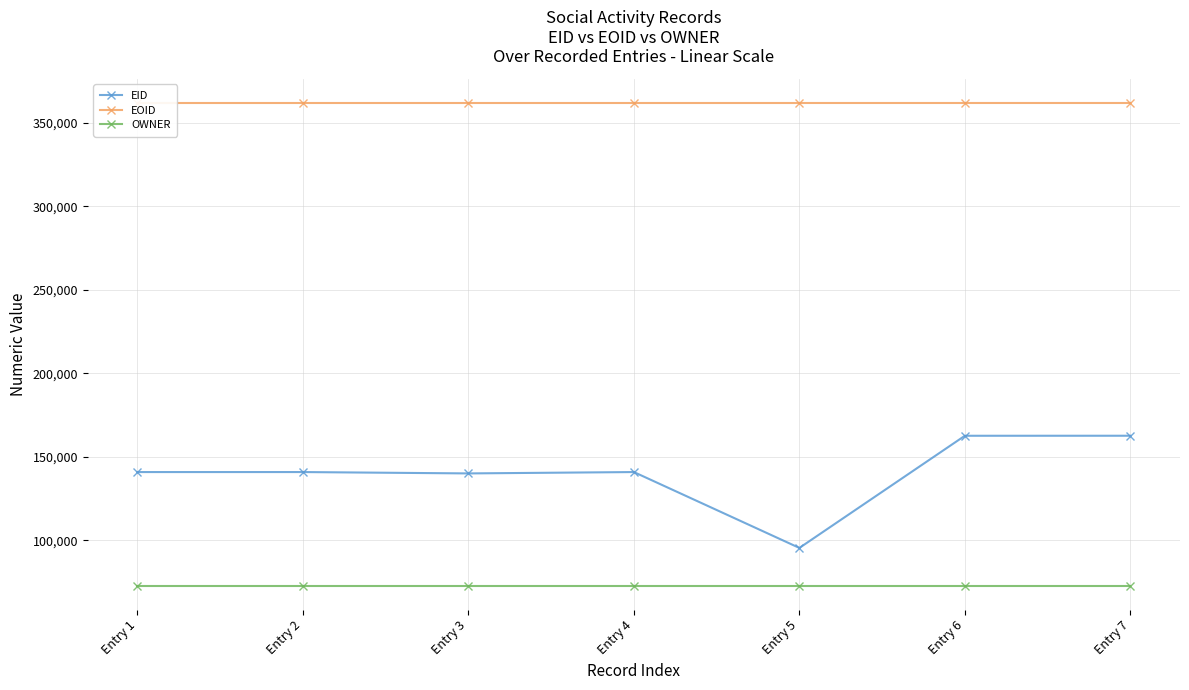

List the series in order of their peak value, highest first.

EOID, EID, OWNER